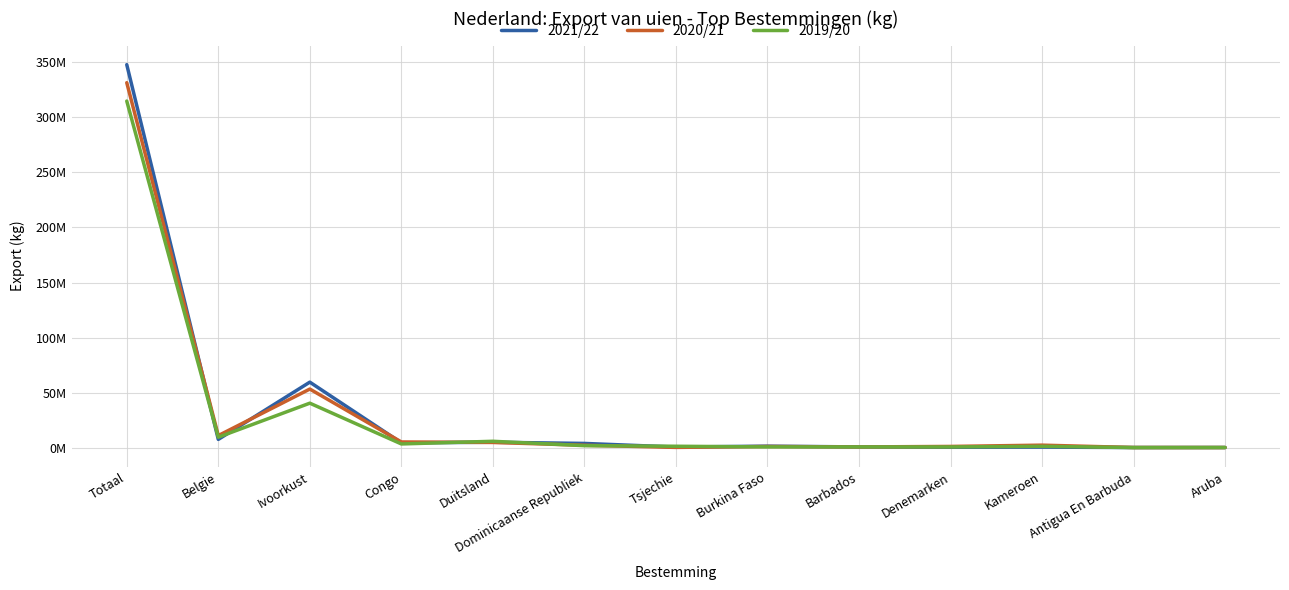

At which category does 2019/20 reach its first local peak?

Ivoorkust